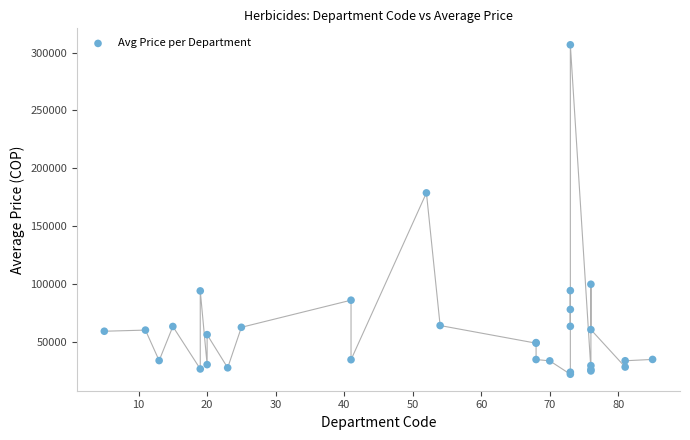

What Y value in the scatter plot is closest to 164344?

178740.0